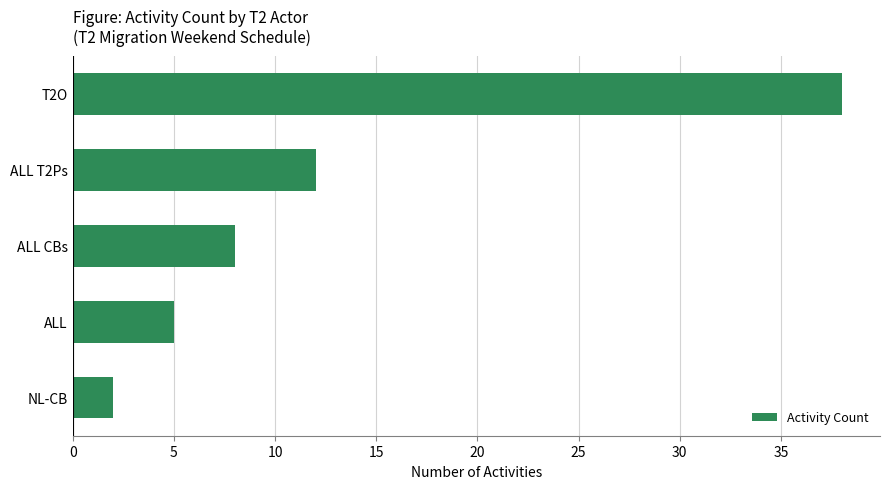

Rank the categories by value from highest to lowest.

T2O, ALL T2Ps, ALL CBs, ALL, NL-CB